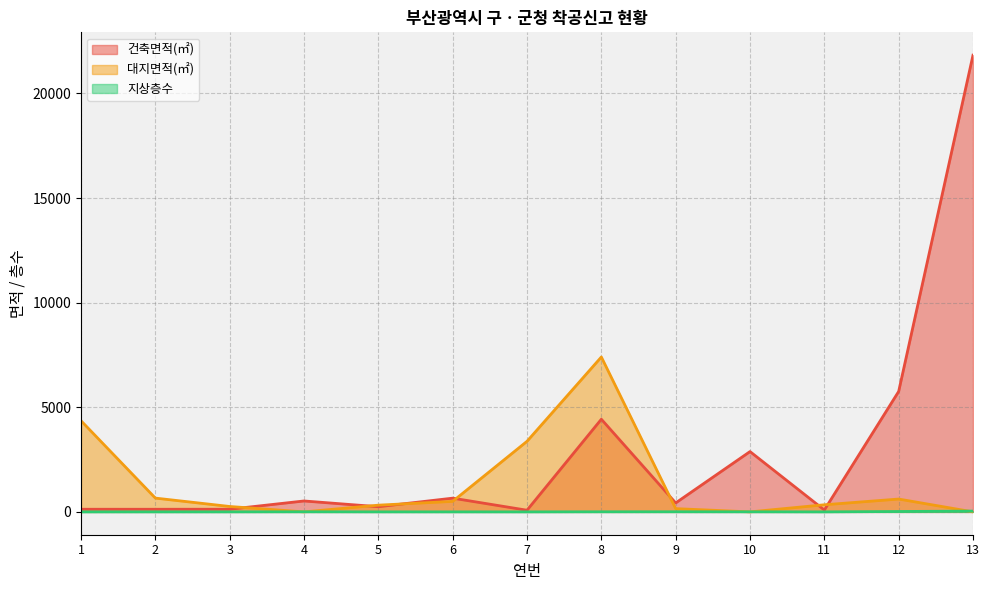

Which series has the widest spread of values?

건축면적(㎡)